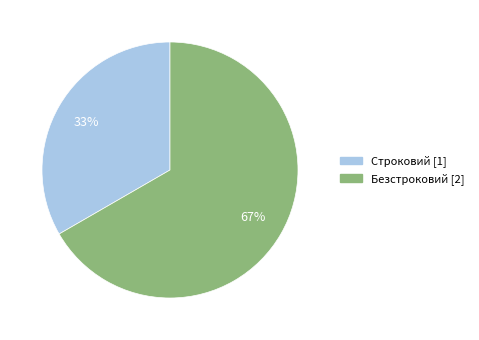

Is there any slice that represents more than half of the pie?

Yes